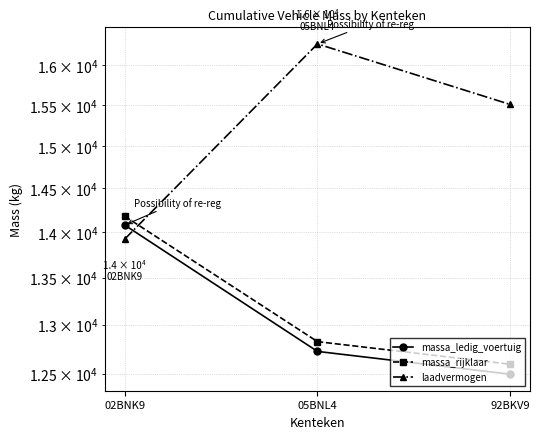

At 92BKV9, list the series in order from smallest to largest.

massa_ledig_voertuig, massa_rijklaar, laadvermogen